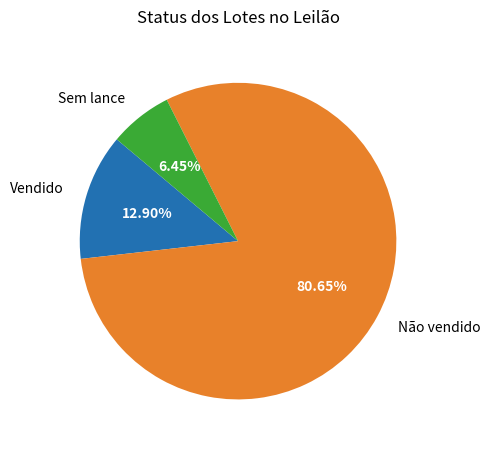

How many segments does this pie chart have?

3